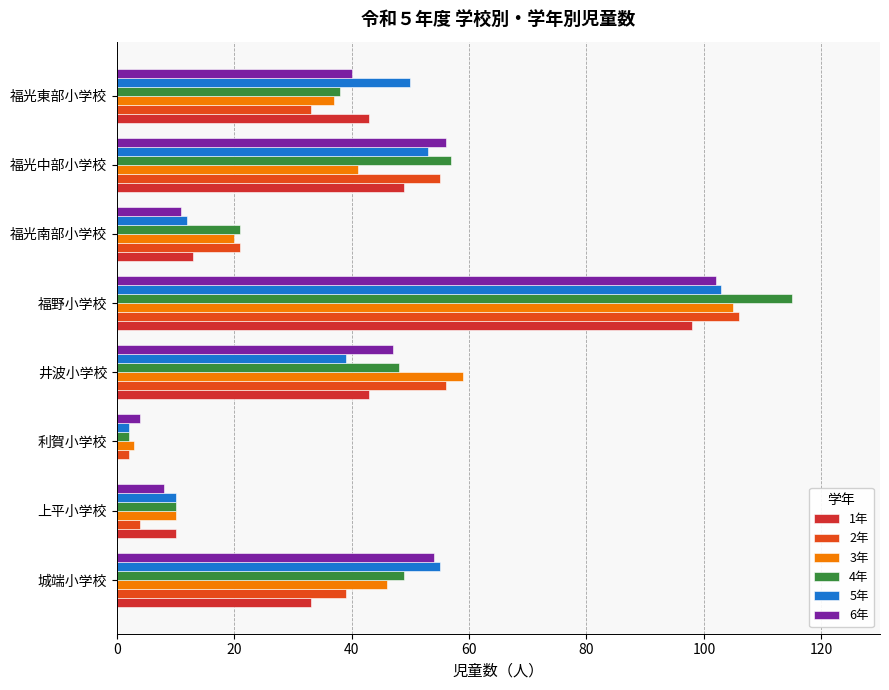

Which series has the largest range (max minus min)?

4年